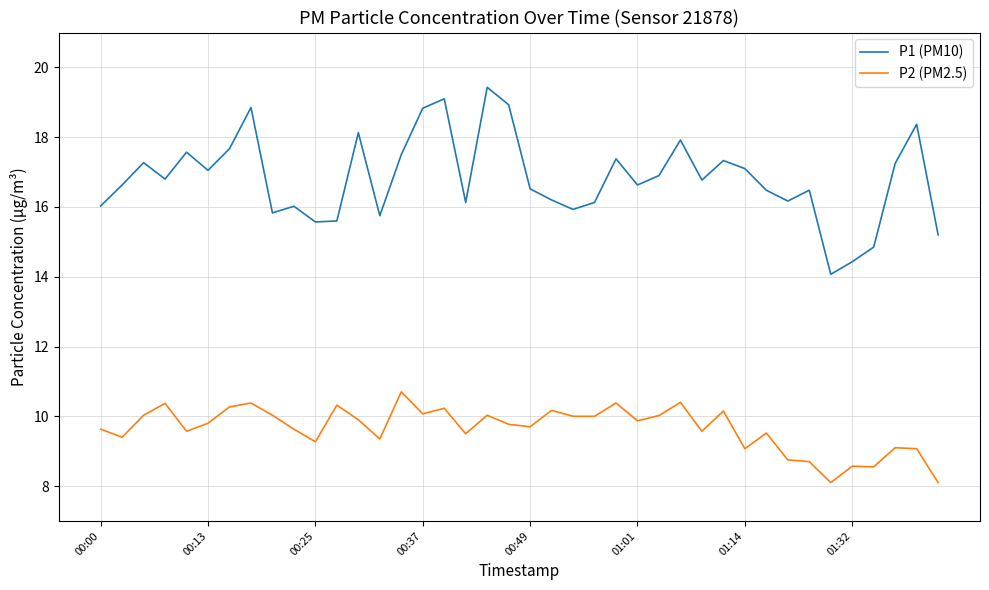

What is the minimum value shown in the chart?

8.1